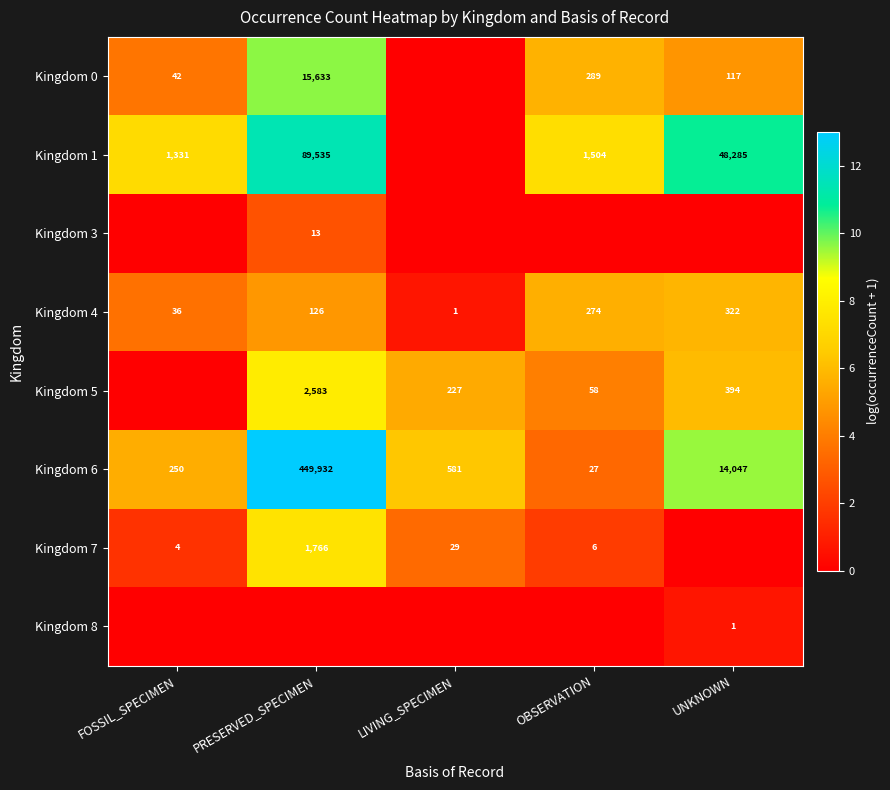

What is the sum of the Kingdom 4 values at FOSSIL_SPECIMEN and UNKNOWN?

358